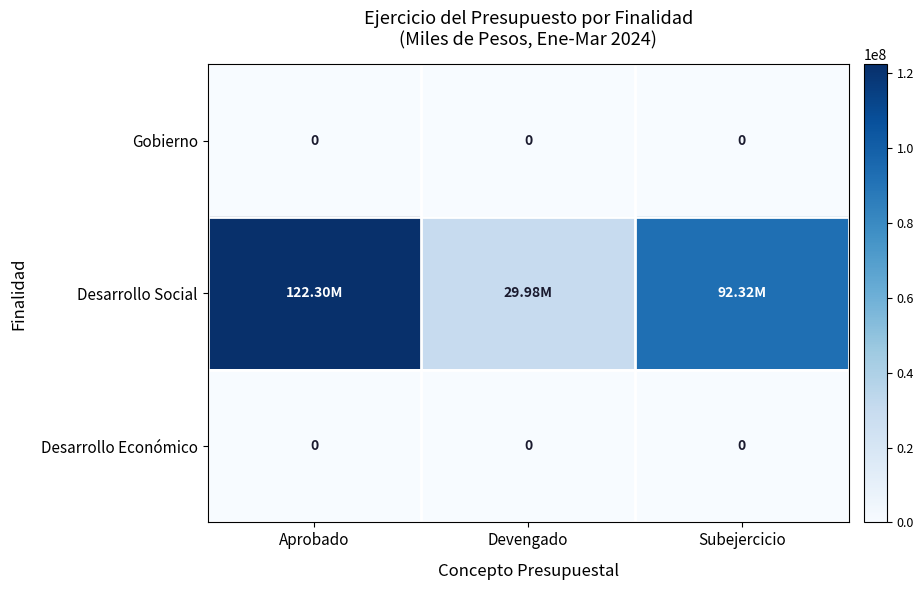

Which category has the highest value across all series?

Aprobado